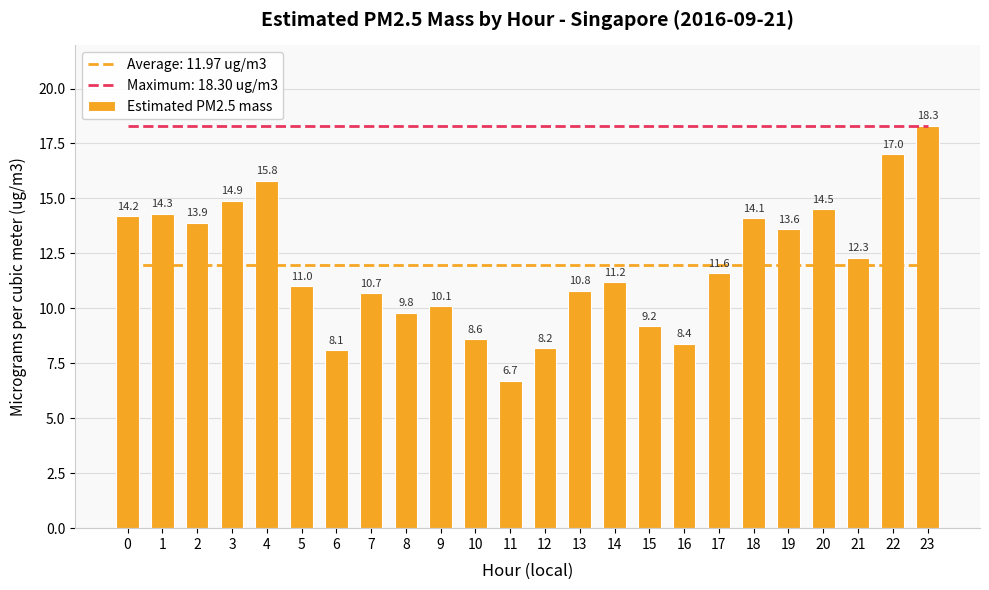

Approximately how many times larger is the value at 20 compared to 8?

1.5